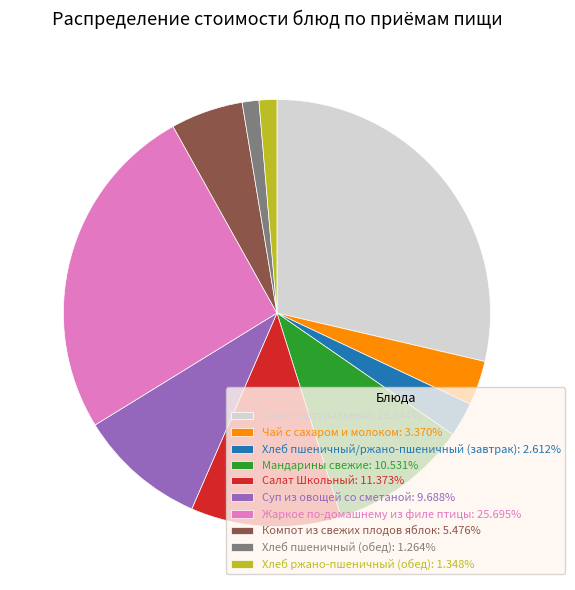

Combined, do Чай с сахаром и молоком: 3.370% and Салат Школьный: 11.373% account for over 50%?

No